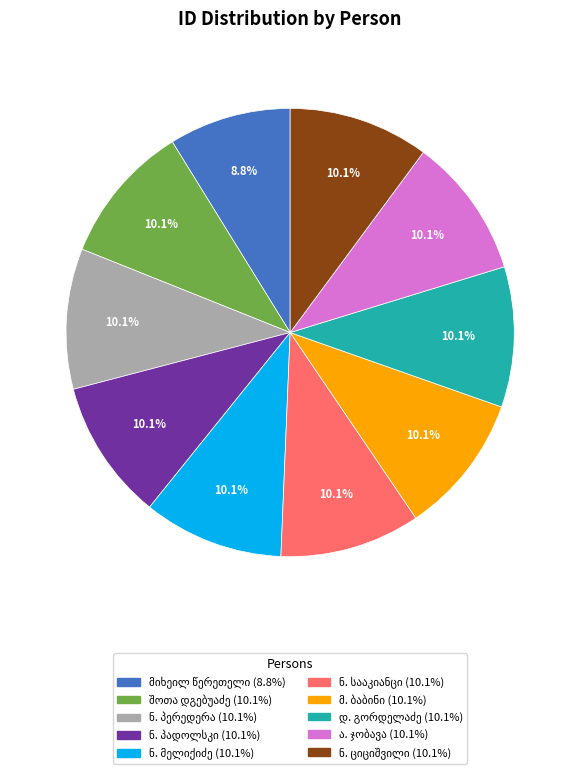

Is there a majority slice in this chart?

No